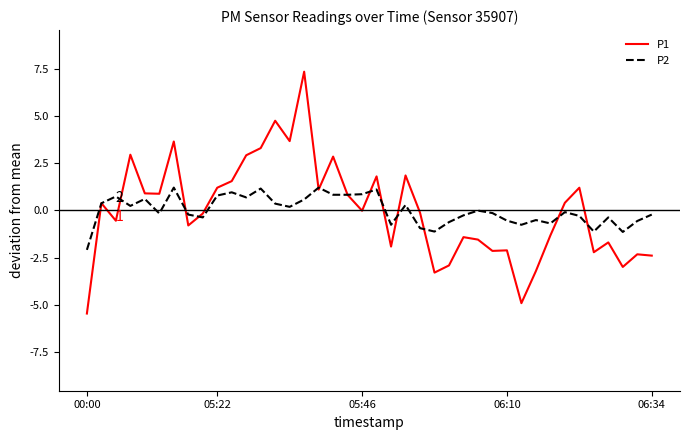

Which series has the largest range (max minus min)?

P1